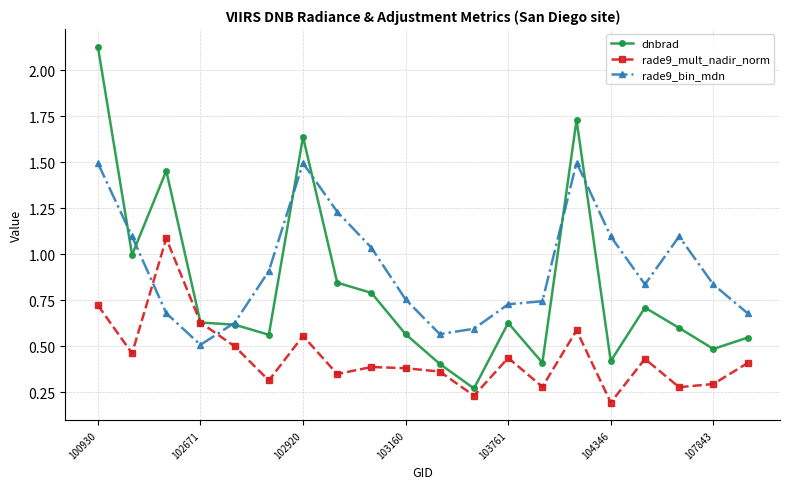

Which series has the largest total across all categories?

rade9_bin_mdn